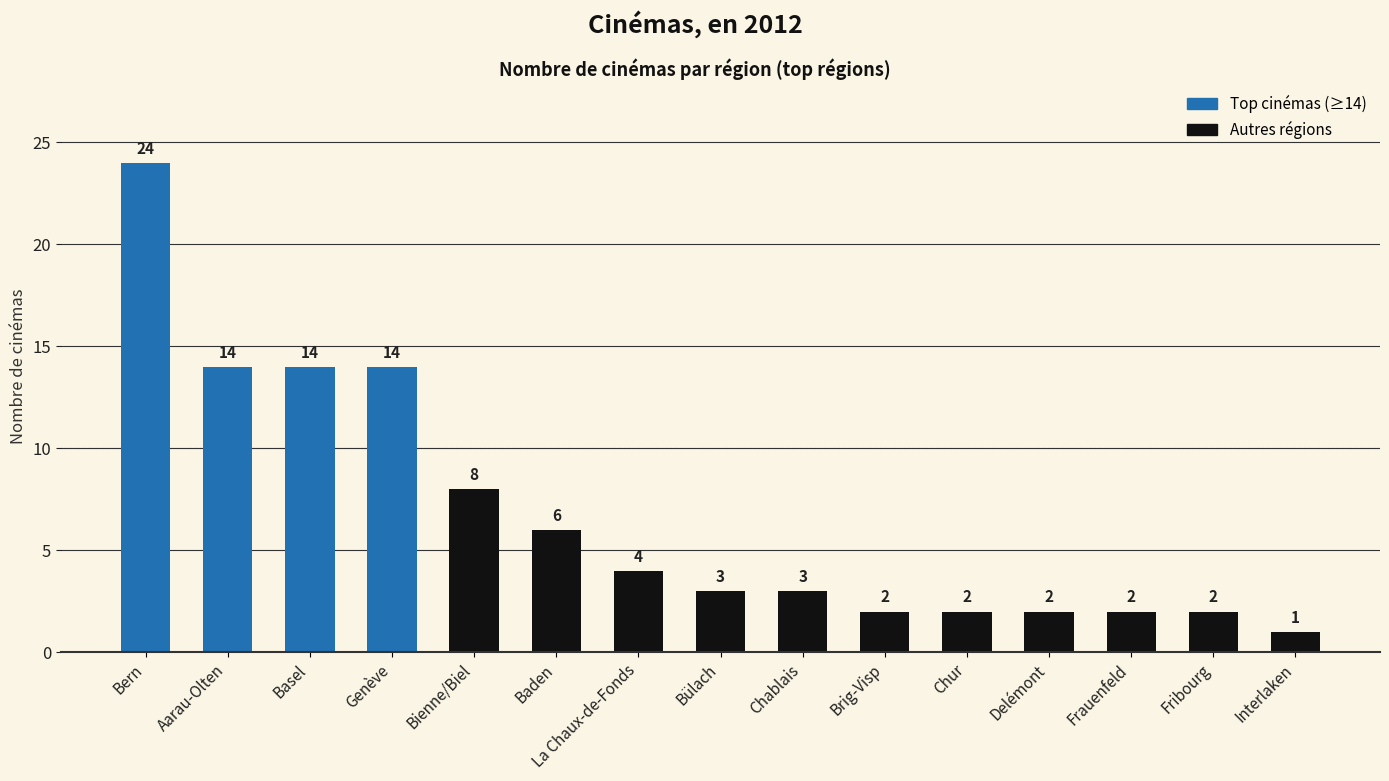

At which label does the data first exceed 3?

Bern